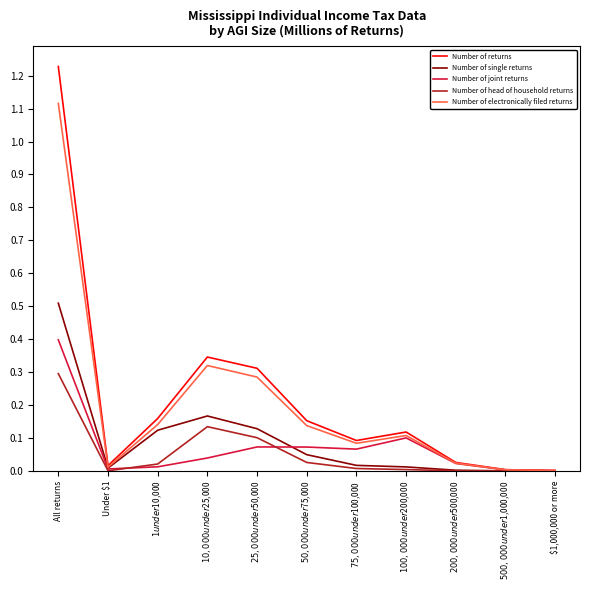

Which label corresponds to the largest value in the chart?

All returns